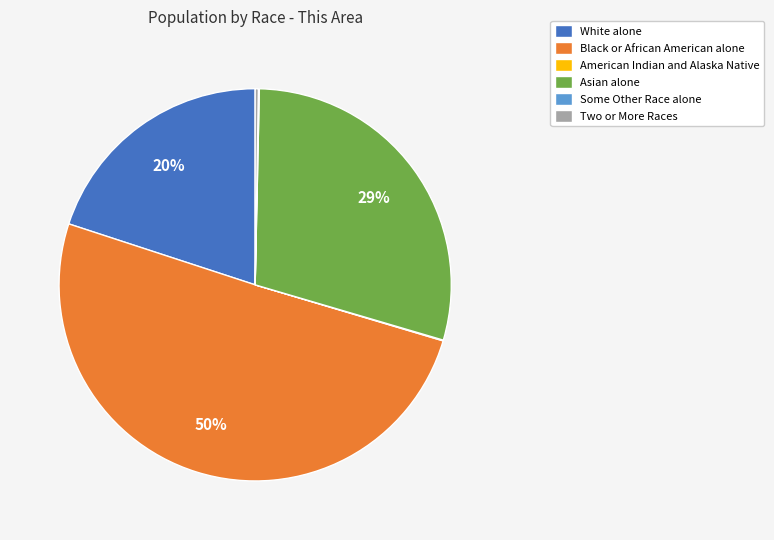

Between Asian alone and White alone, which is larger?

Asian alone